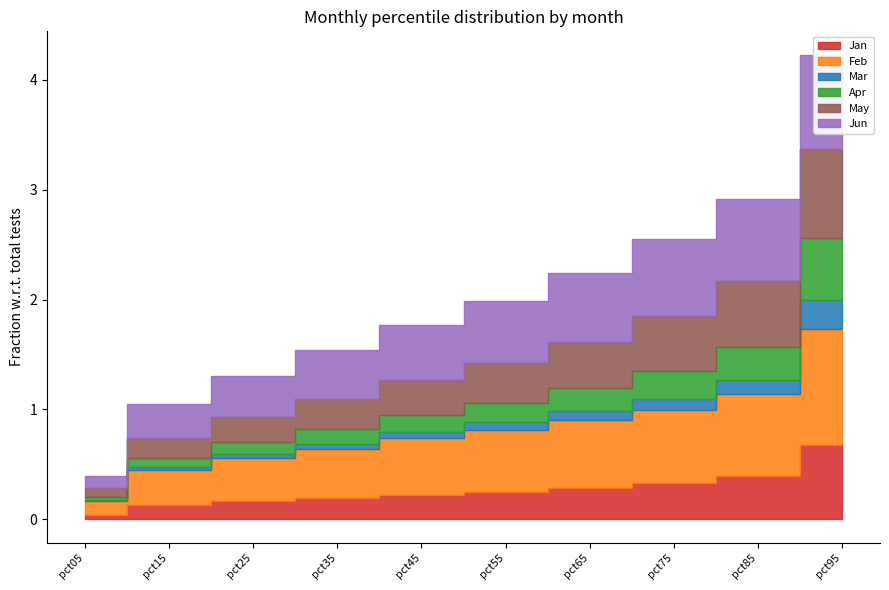

At pct05, list the series in order from largest to smallest.

Feb, Jun, May, Jan, Apr, Mar